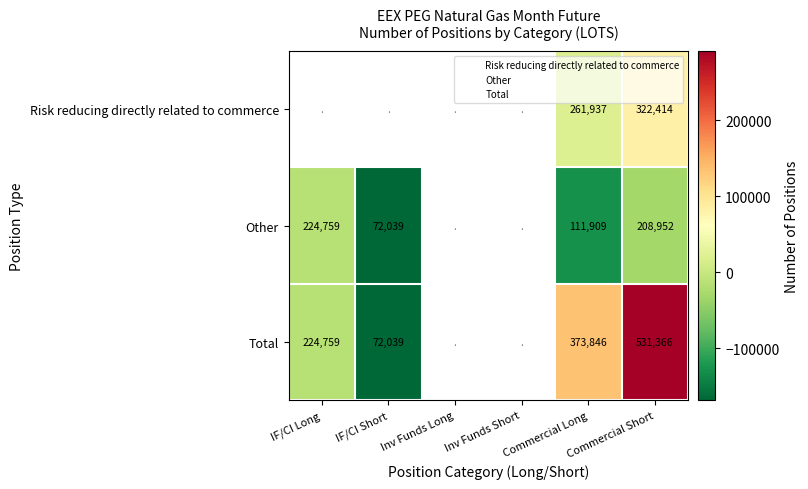

What is the difference between the maximum and minimum values in the Total series?

459327.0